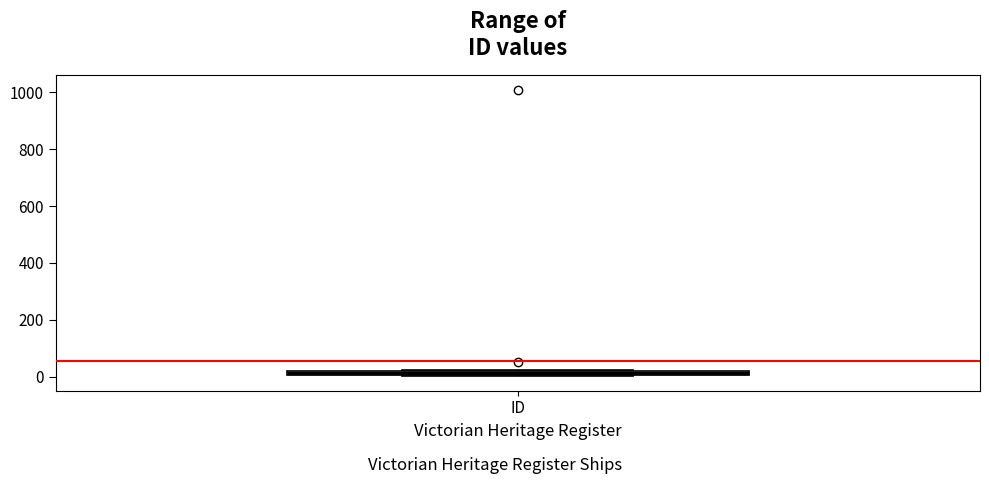

Where is the upper edge of the box for ID on the y-axis? The values are not printed on the chart, so give them approximately, as read against the axis.

20